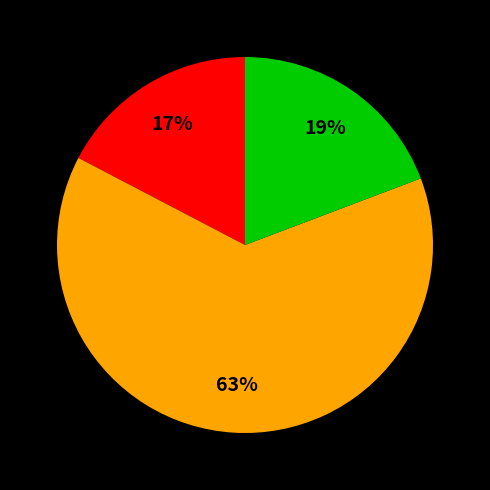

To the nearest percent, what is the difference between the largest and smallest slice percentages?

46%